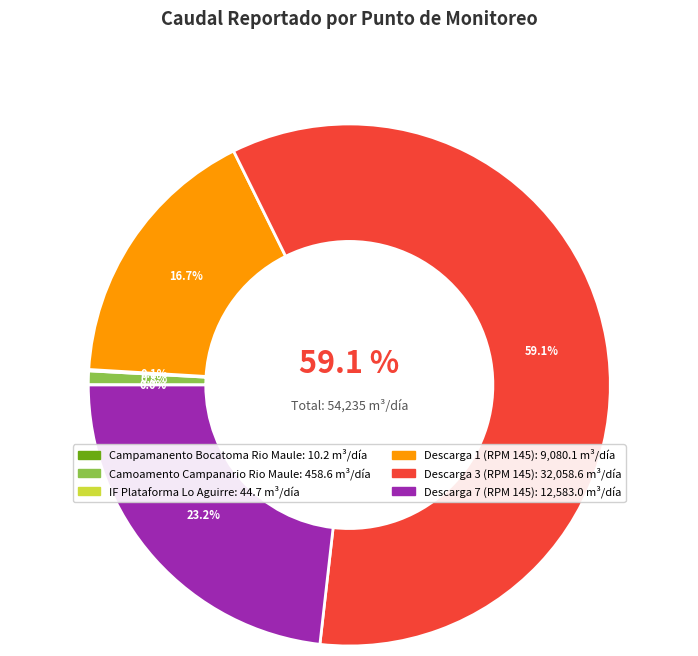

Count the number of slices in the pie.

7